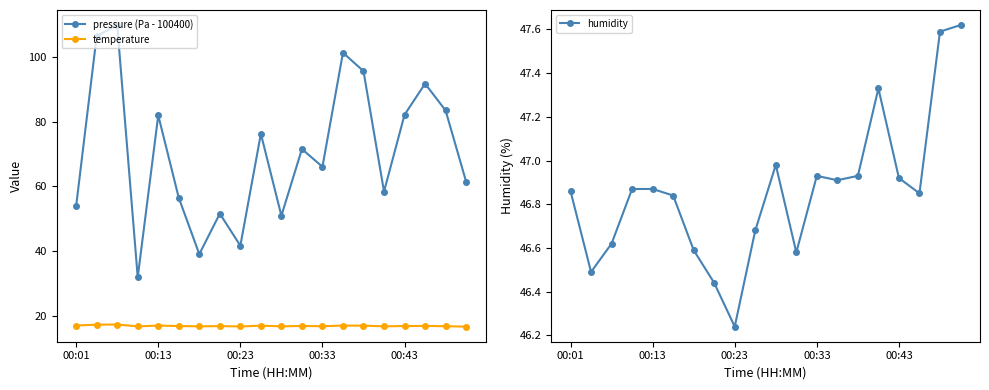

Where is temperature nearest to the value 17?

9